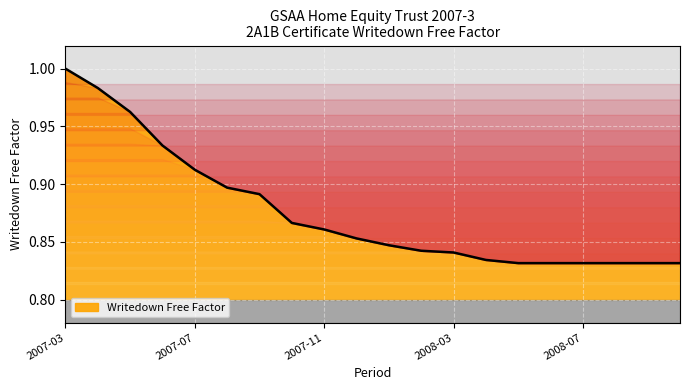

What is the average value?

0.9